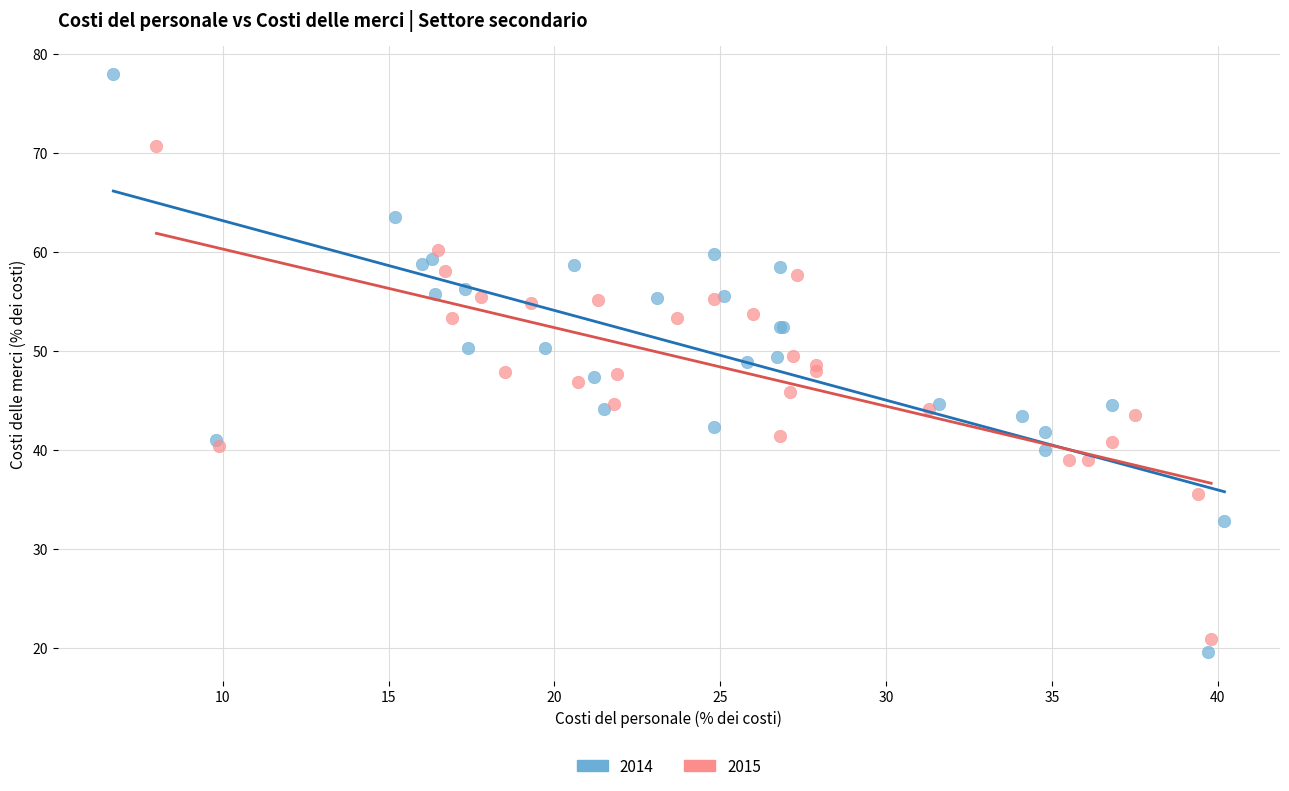

Which series has the largest Y range (max minus min)?

2014